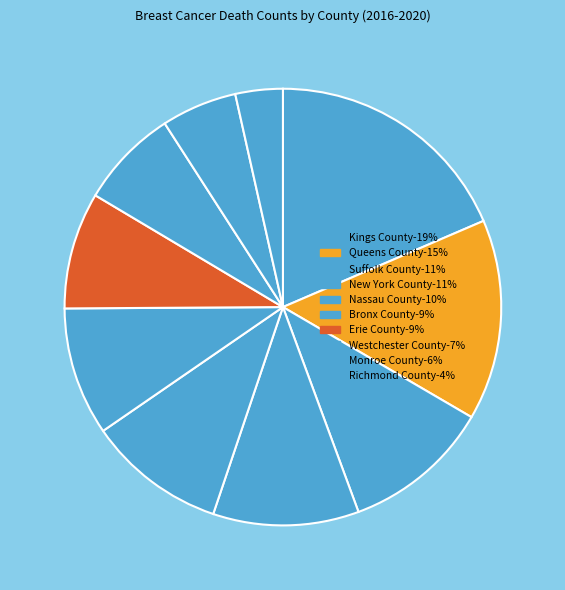

To the nearest percent, what is the combined percentage of Westchester County and New York County?

18%